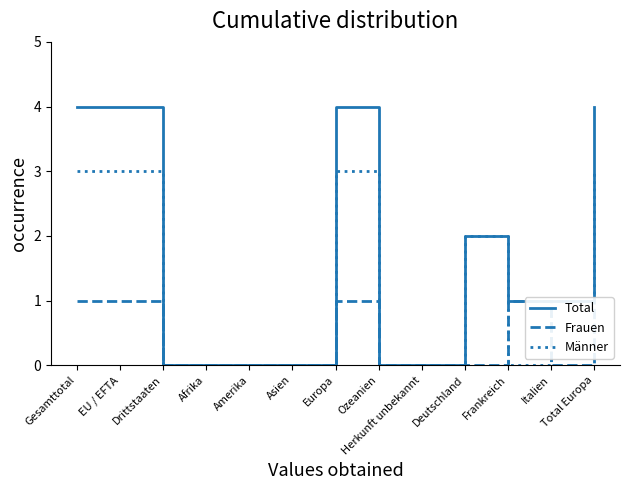

How many Männer values are between 0 and 3?

13